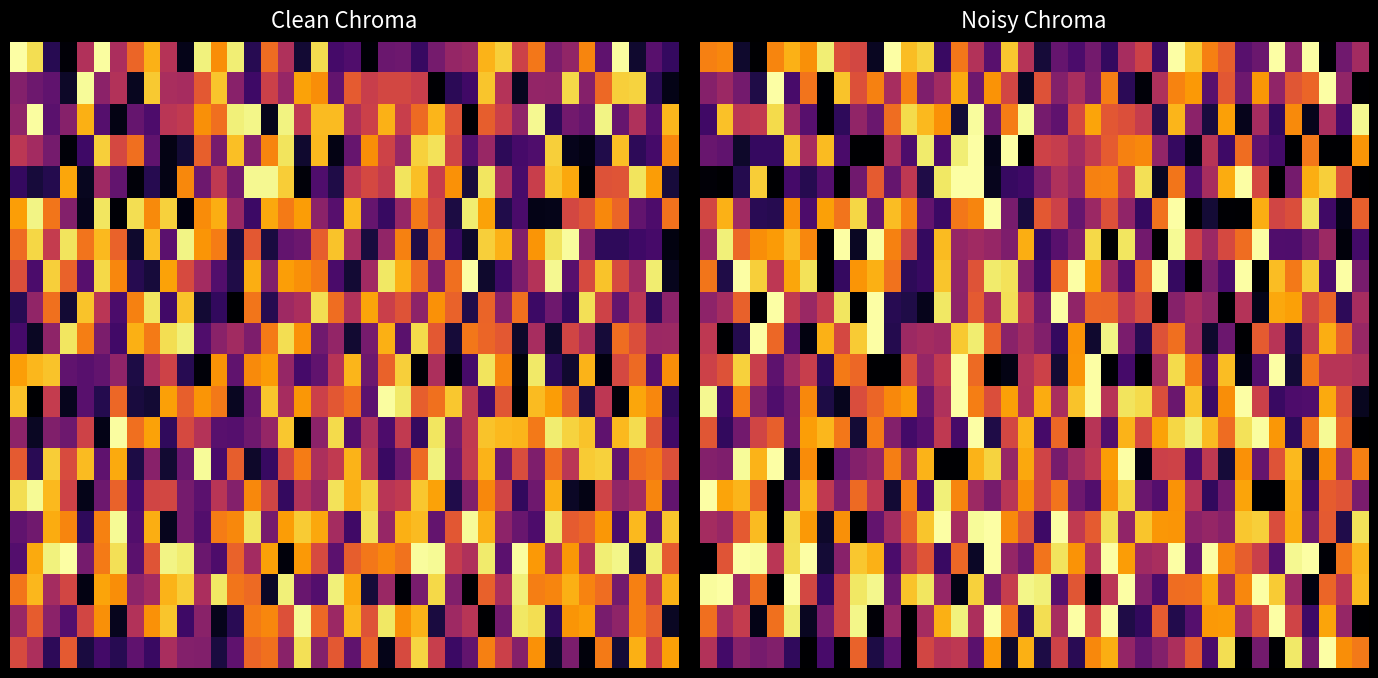

At which category is the sum across all series the highest?

16